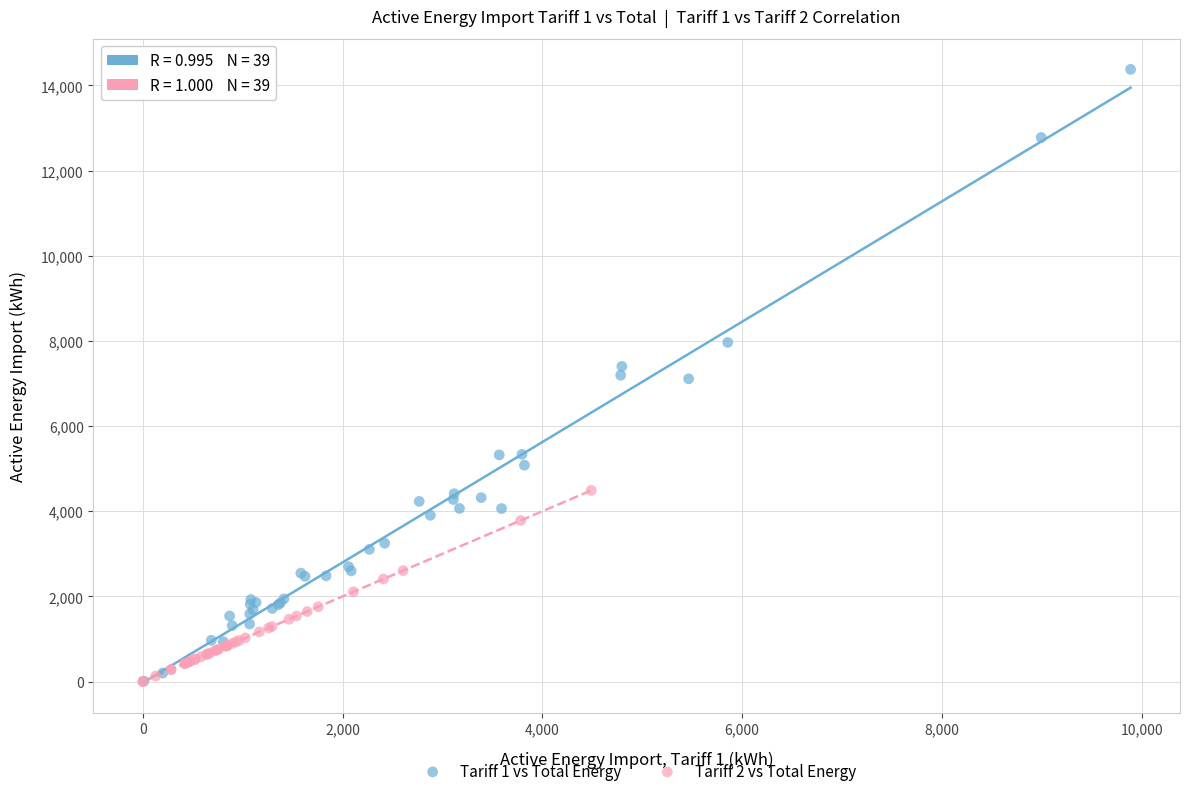

Which series has the widest spread of Y values?

Tariff 1 vs Total Energy